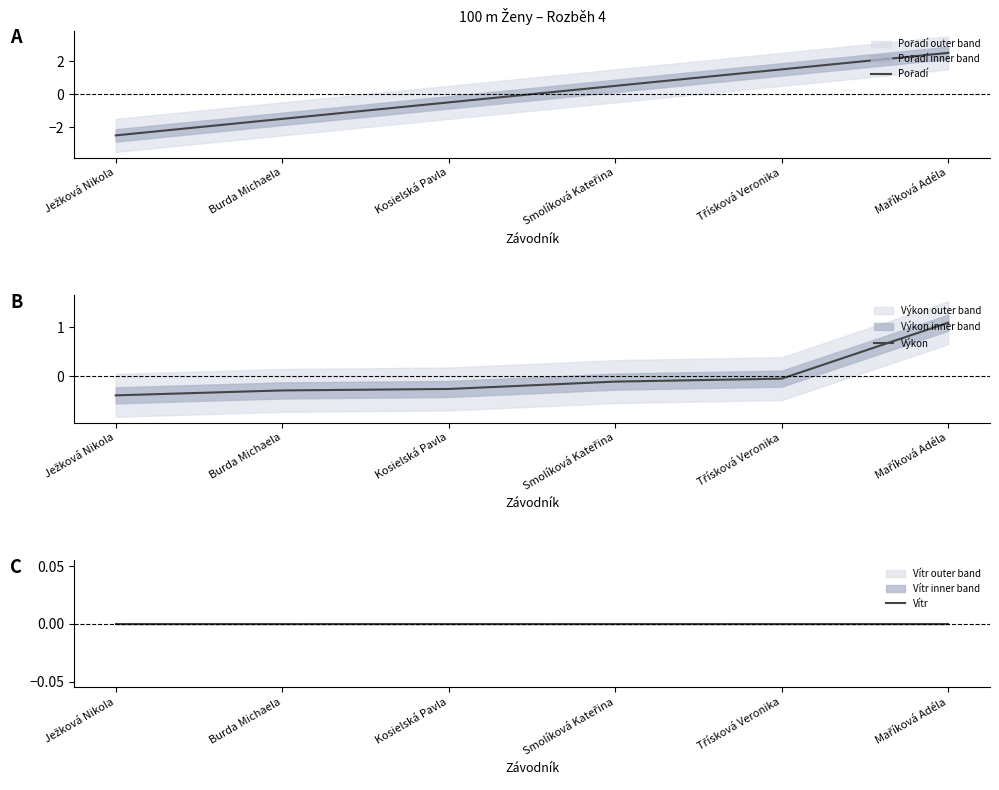

Count the Pořadí values in the range -1 to 1.

2